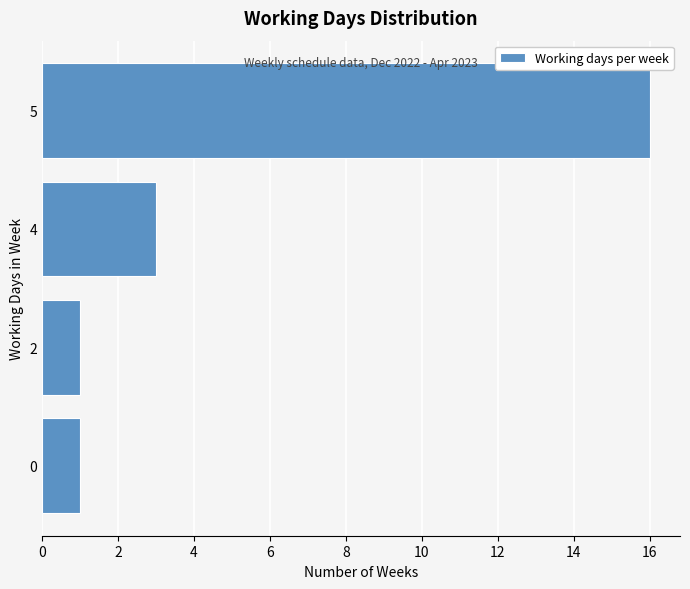

Reading top to bottom, list all the values displayed in this chart.

16	3	1	1